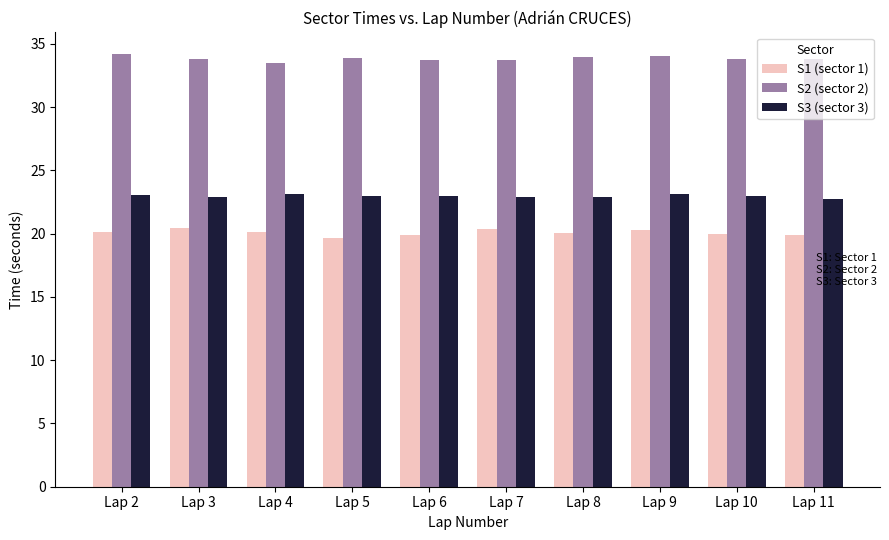

What is the value of the S3 (sector 3) bar at the 9th from the left?

23.0